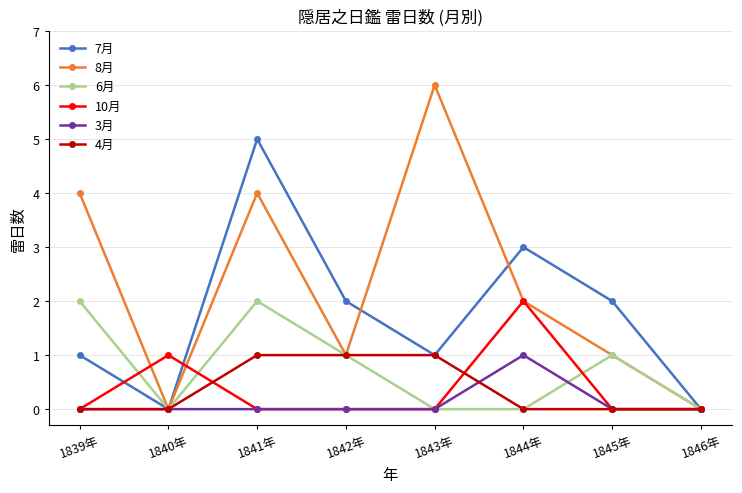

How many series are shown in this chart?

6